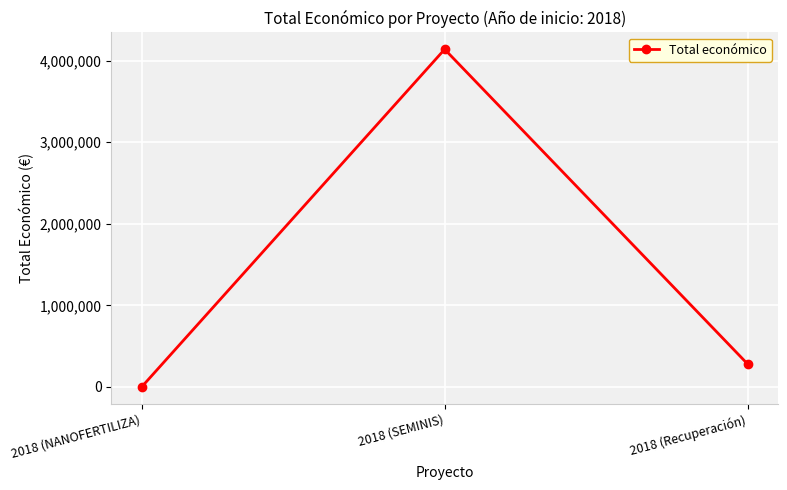

What is the change in value from 2018 (NANOFERTILIZA) to 2018 (SEMINIS)?

+4139393